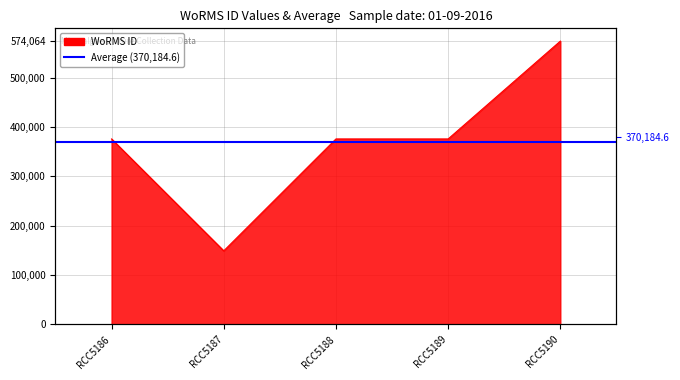

What is the smallest value displayed?

149216